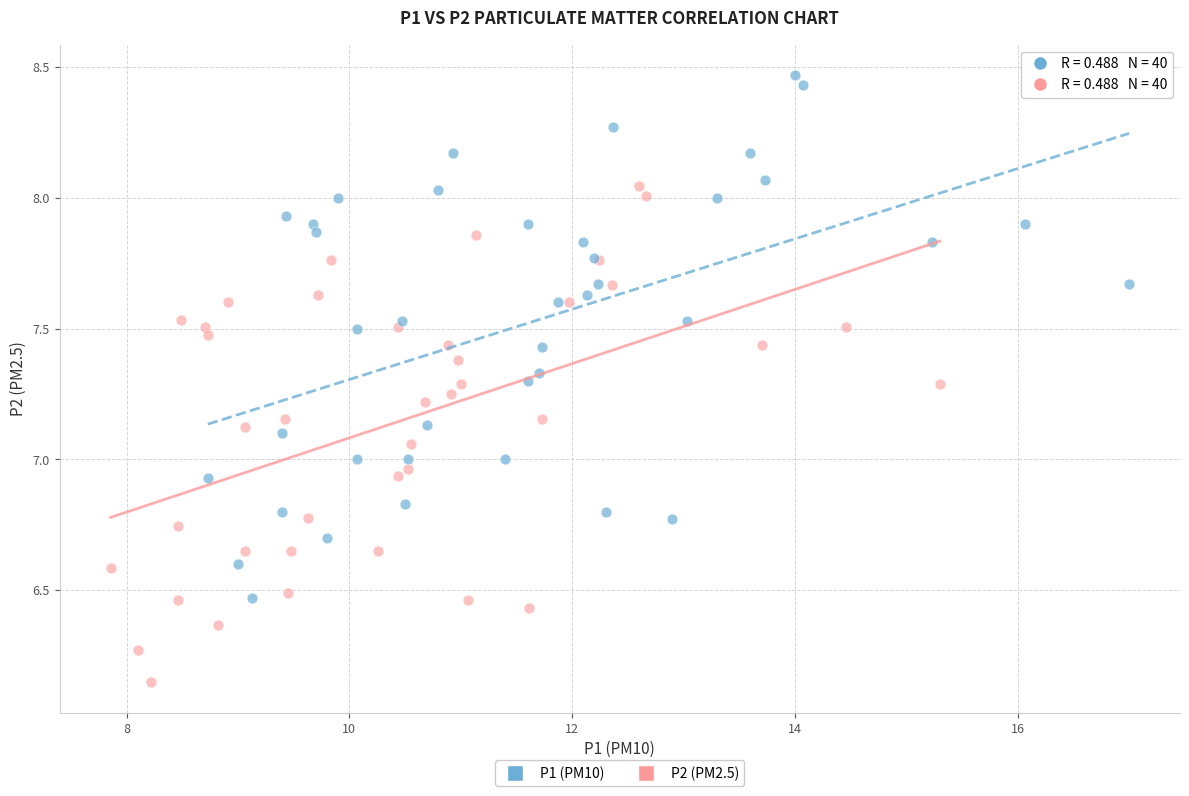

Which series has the largest Y range (max minus min)?

P1 (PM10)